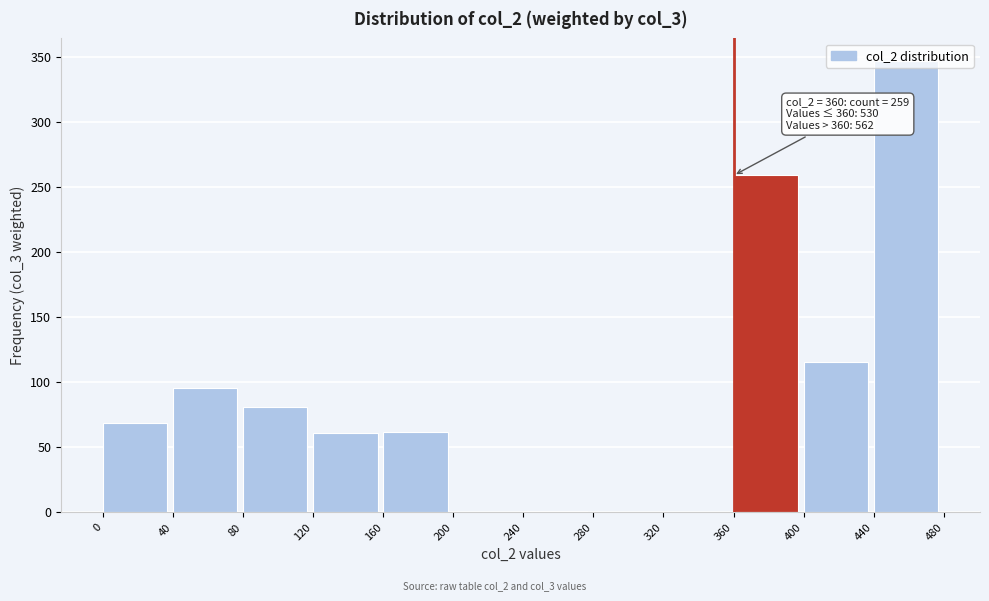

Over which range of the x-axis is the bar tallest?

440 to 480